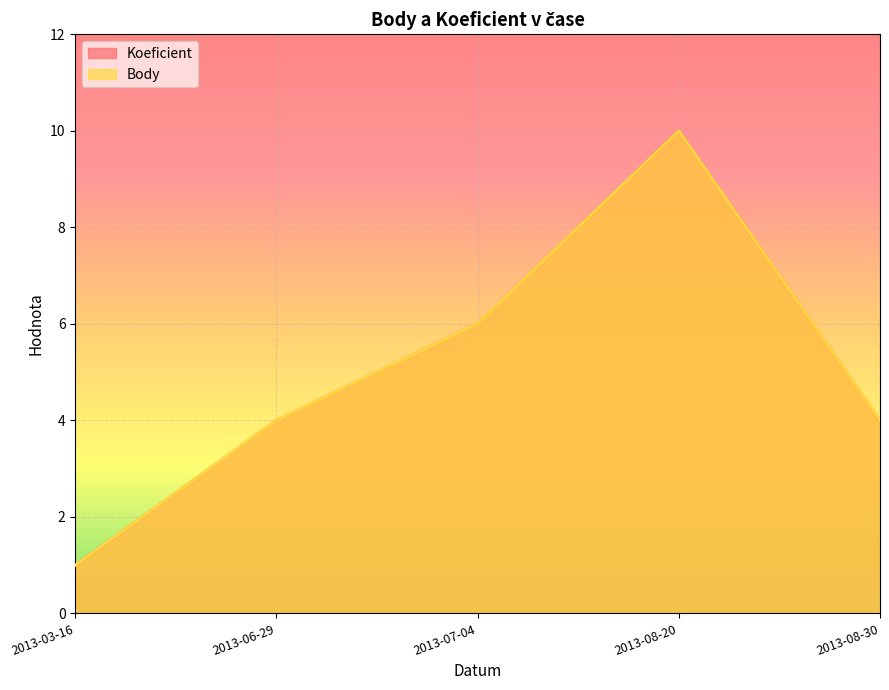

At which label does Koeficient reach its minimum?

2013-03-16